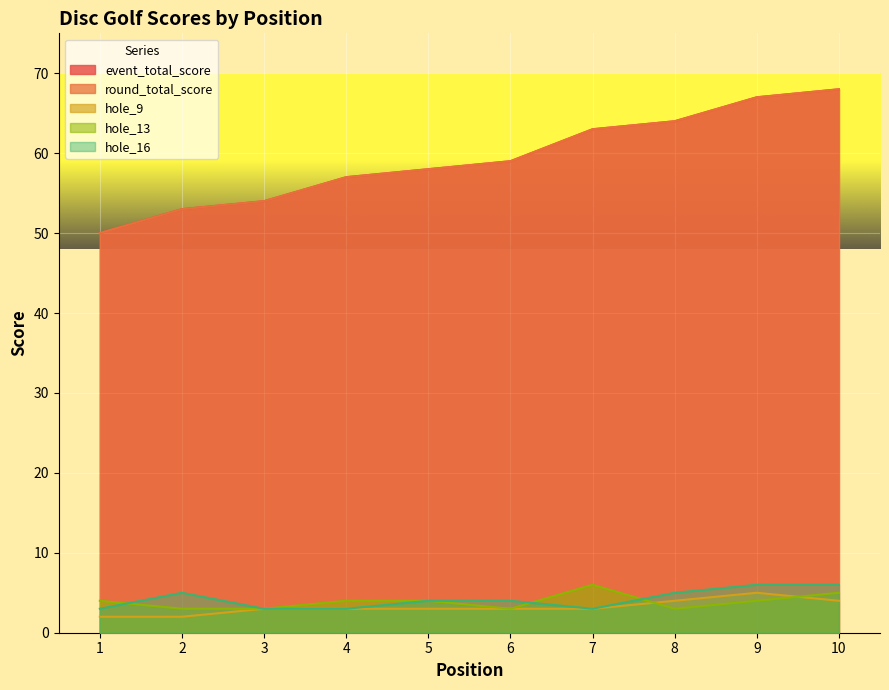

List the labels in order of hole_16 value, largest first.

9, 10, 2, 8, 5, 6, 1, 3, 4, 7